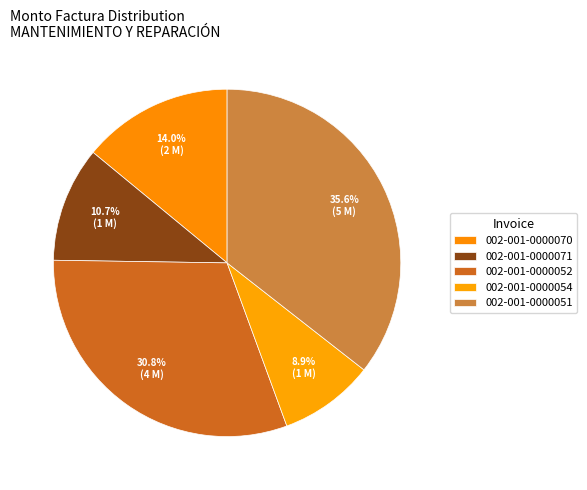

Rank the categories by value from highest to lowest.

002-001-0000051, 002-001-0000052, 002-001-0000070, 002-001-0000071, 002-001-0000054